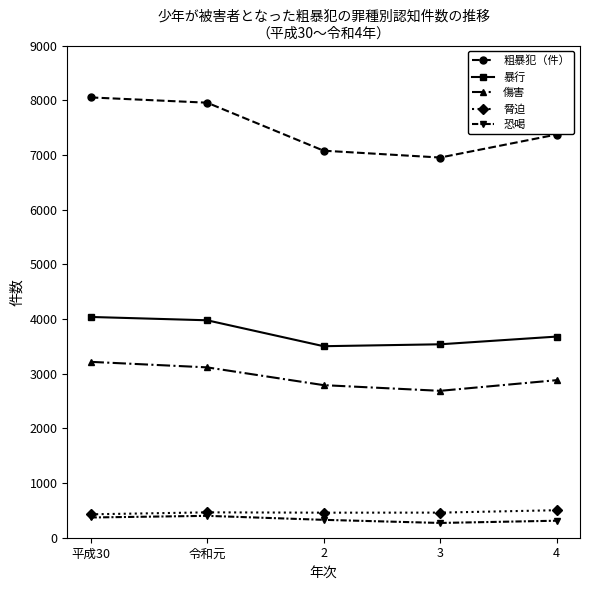

The 暴行 series shows 3976 at 令和元. True or false?

True